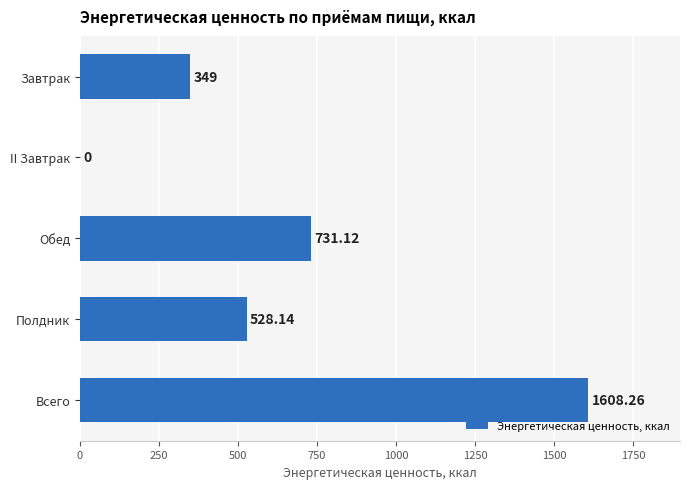

What is the average value?

643.3